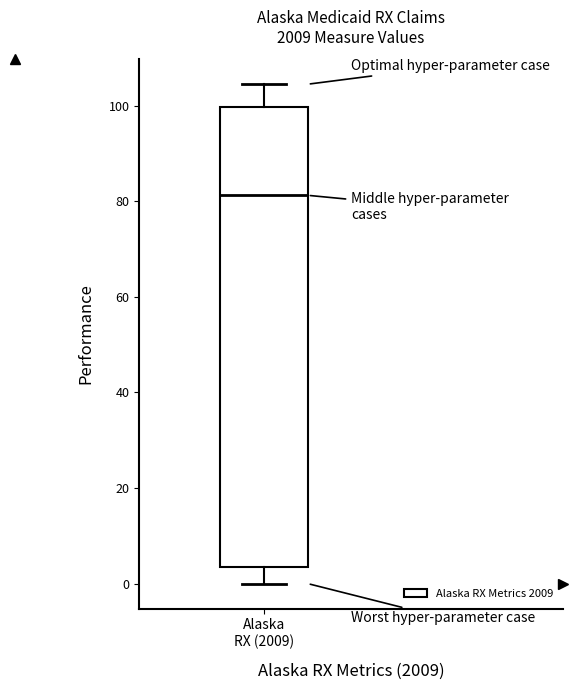

Transcribe this box plot: give where the median line is, the range the box spans, and where the two whiskers end, as read against the y-axis. The values are not printed on the chart, so give them approximately, as read against the axis.

median 82, box 4 to 100, whiskers 0 to 104